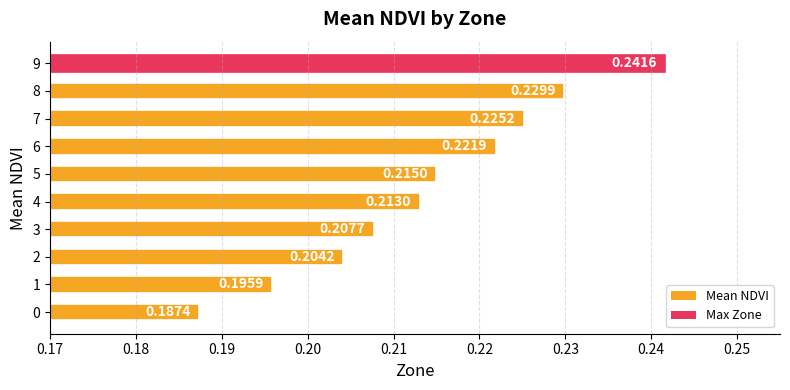

List the labels in order of value, smallest first.

0, 1, 2, 3, 4, 5, 6, 7, 8, 9